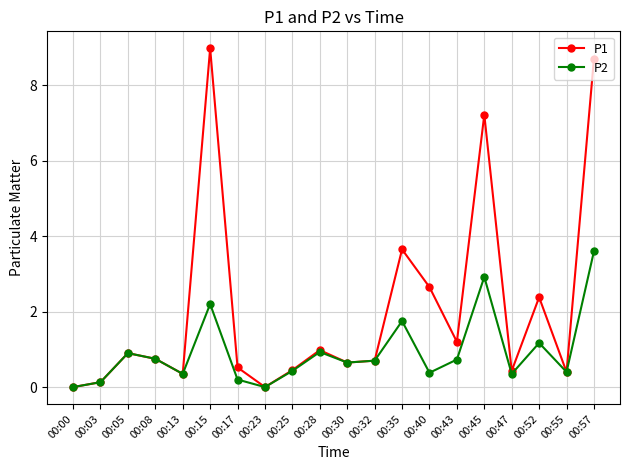

True or false: P1 has a value of 0.0 at 00:00.

True